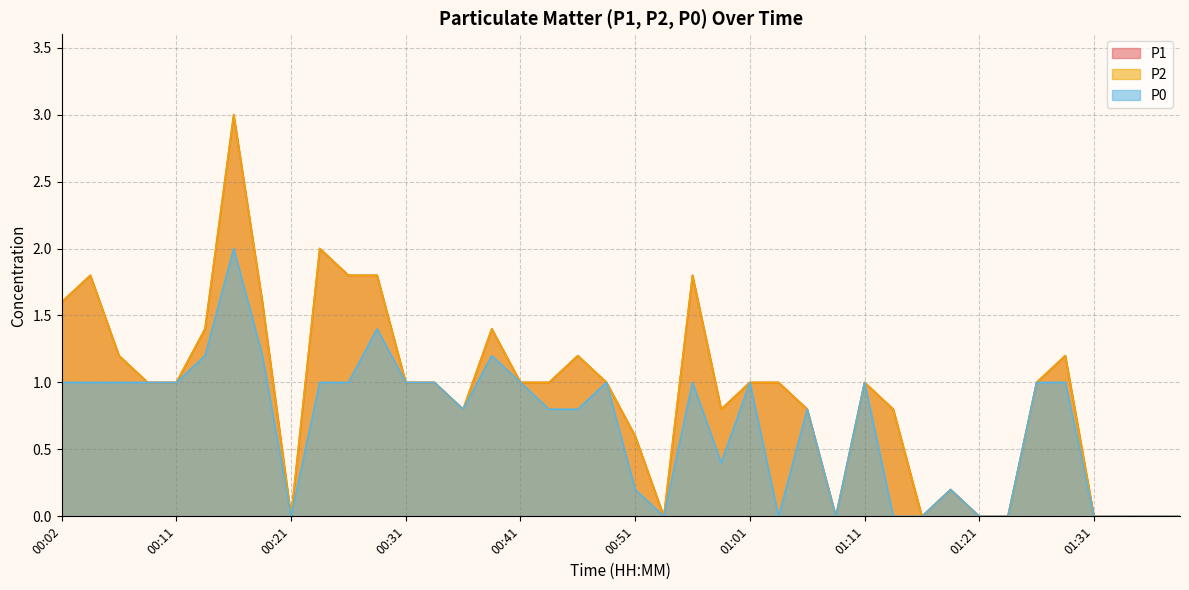

At which category does P2 reach its first local peak?

00:04